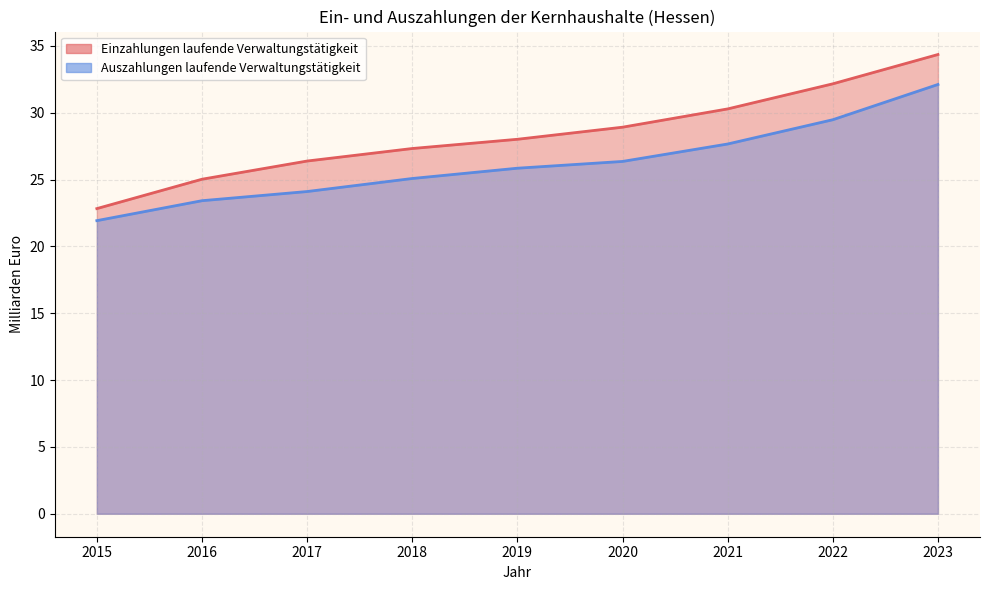

What is the sum of the Auszahlungen laufende Verwaltungstätigkeit values at 2017 and 2020?

50.5